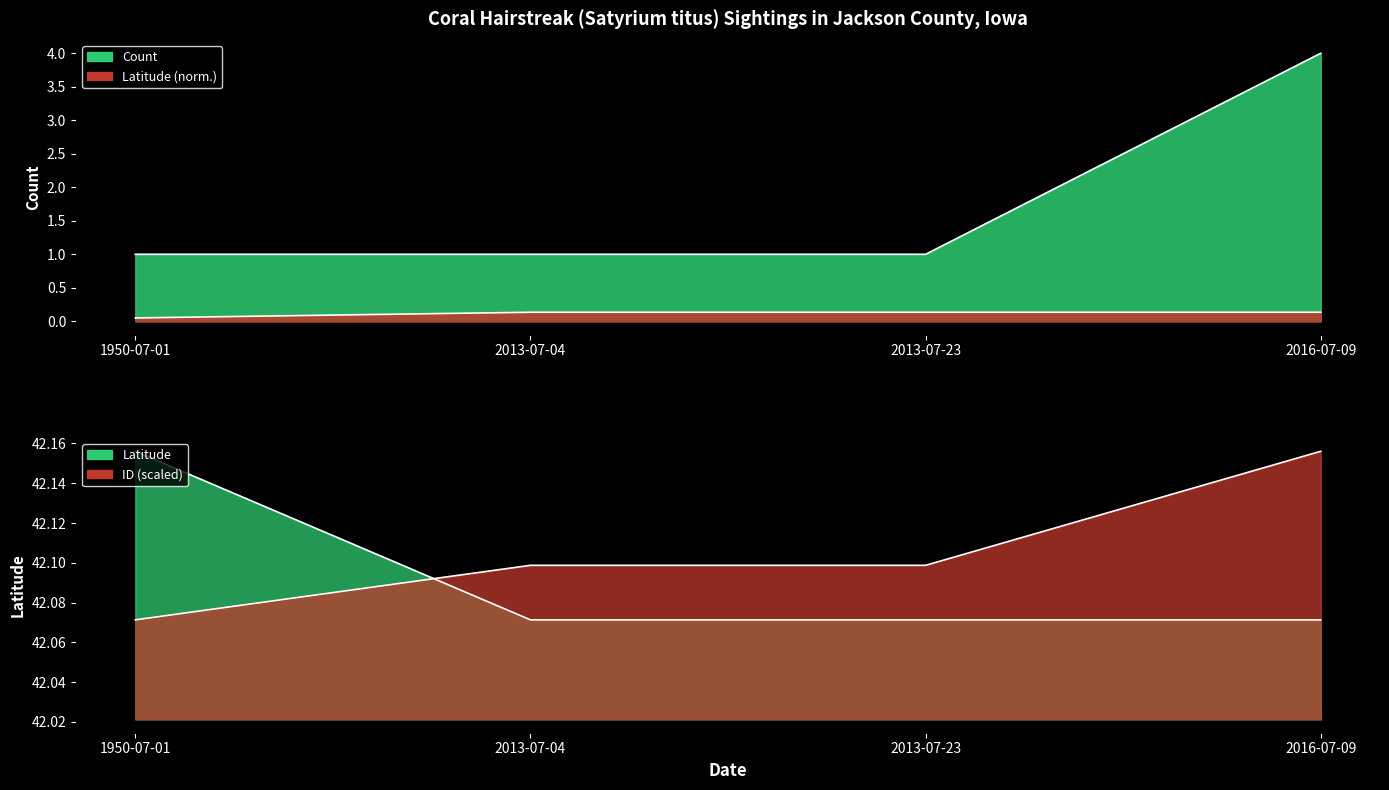

At how many categories does at least one series exceed 3?

1